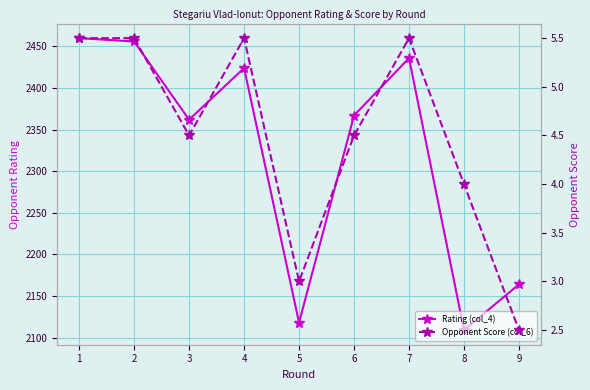

What is the spread (max minus min) of values at 4?

2418.5